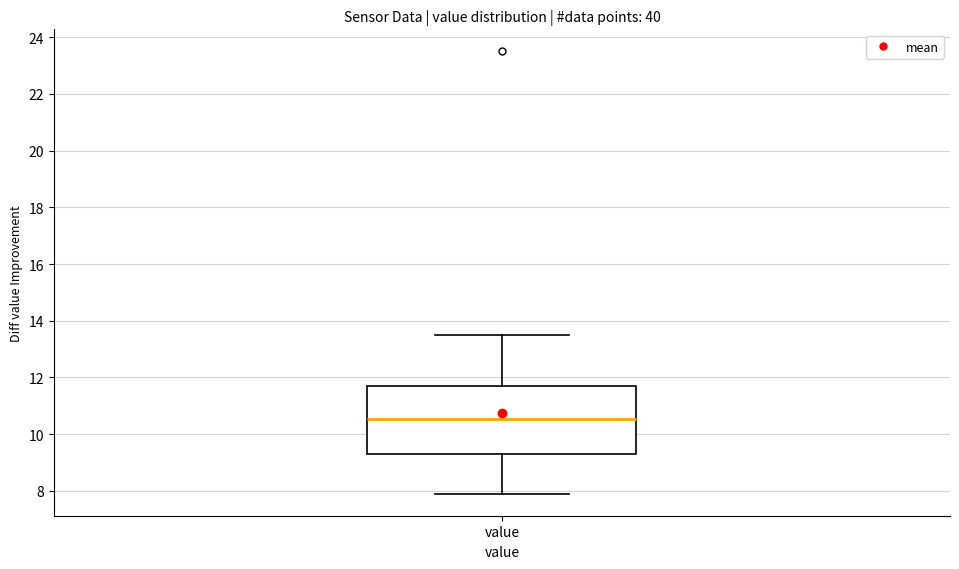

Read this box plot against the y-axis: the position of the median line, the range covered by the box, and the ends of both whiskers. The values are not printed on the chart, so give them approximately, as read against the axis.

median 10.6, box 9.4 to 11.8, whiskers 8.0 to 13.6